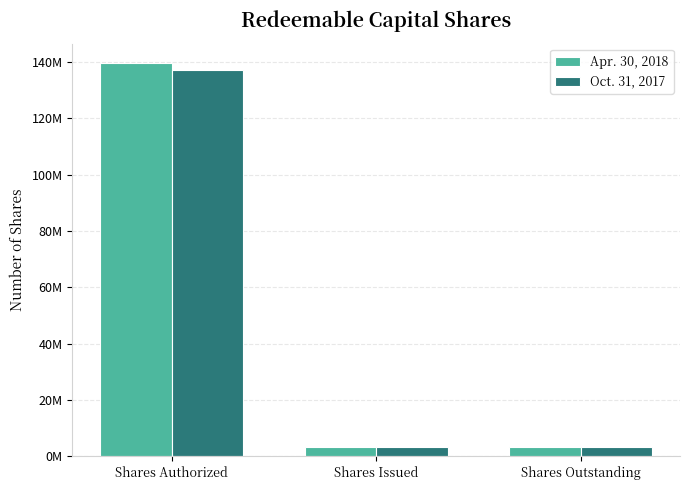

The value of Oct. 31, 2017 at Shares Authorized is 137000000. True or false?

True